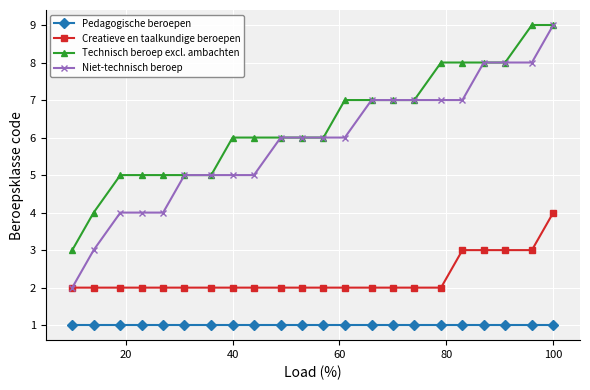

Reading left to right, what are all the values shown in this chart?

Pedagogische beroepen: 1	1	1	1	1	1	1	1	1	1	1	1	1	1	1	1	1	1	1	1	1	1
Creatieve en taalkundige beroepen: 2	2	2	2	2	2	2	2	2	2	2	2	2	2	2	2	2	3	3	3	3	4
Technisch beroep excl. ambachten: 3	4	5	5	5	5	5	6	6	6	6	6	7	7	7	7	8	8	8	8	9	9
Niet-technisch beroep: 2	3	4	4	4	5	5	5	5	6	6	6	6	7	7	7	7	7	8	8	8	9